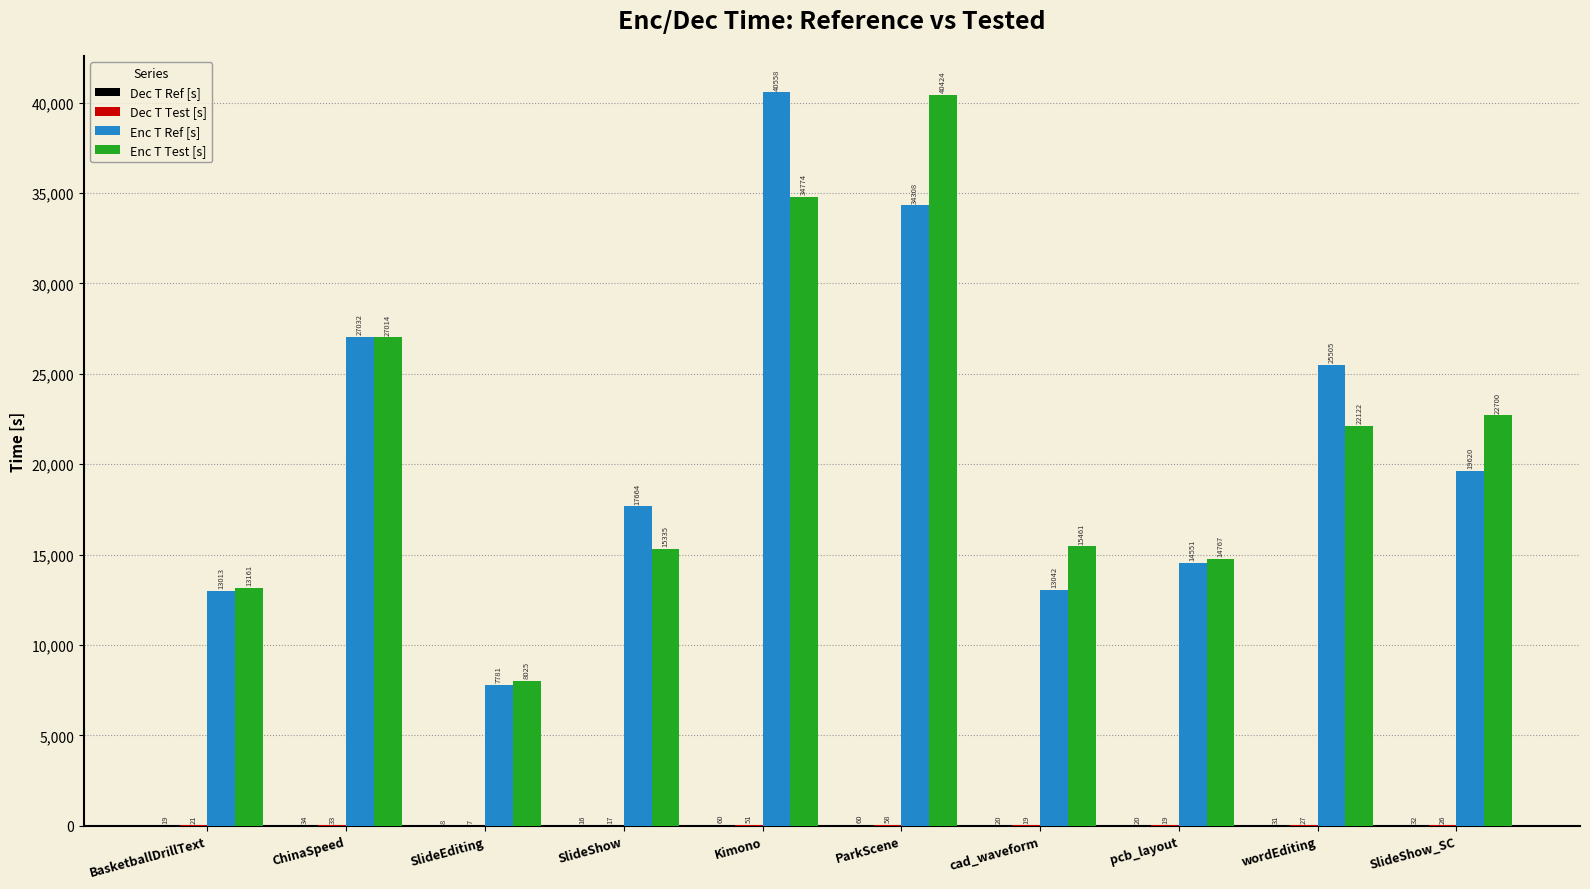

Which series changed the most between pcb_layout and wordEditing?

Enc T Ref [s]